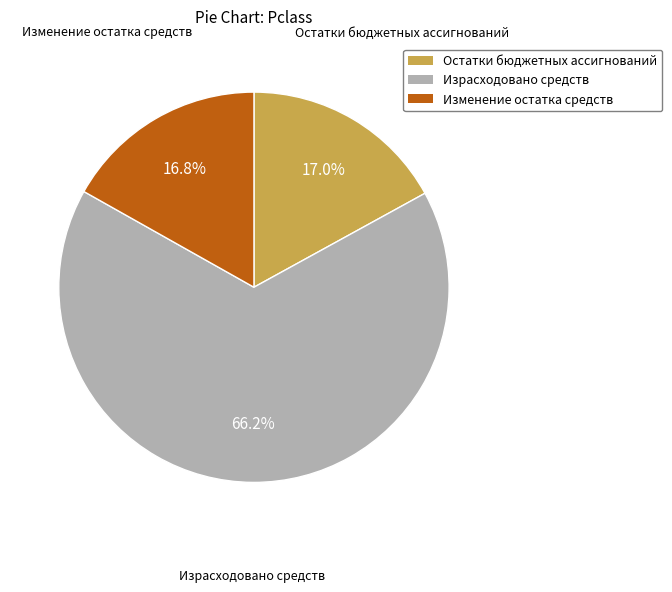

What is the ratio of the value at Израсходовано средств to the value at Изменение остатка средств?

3.9